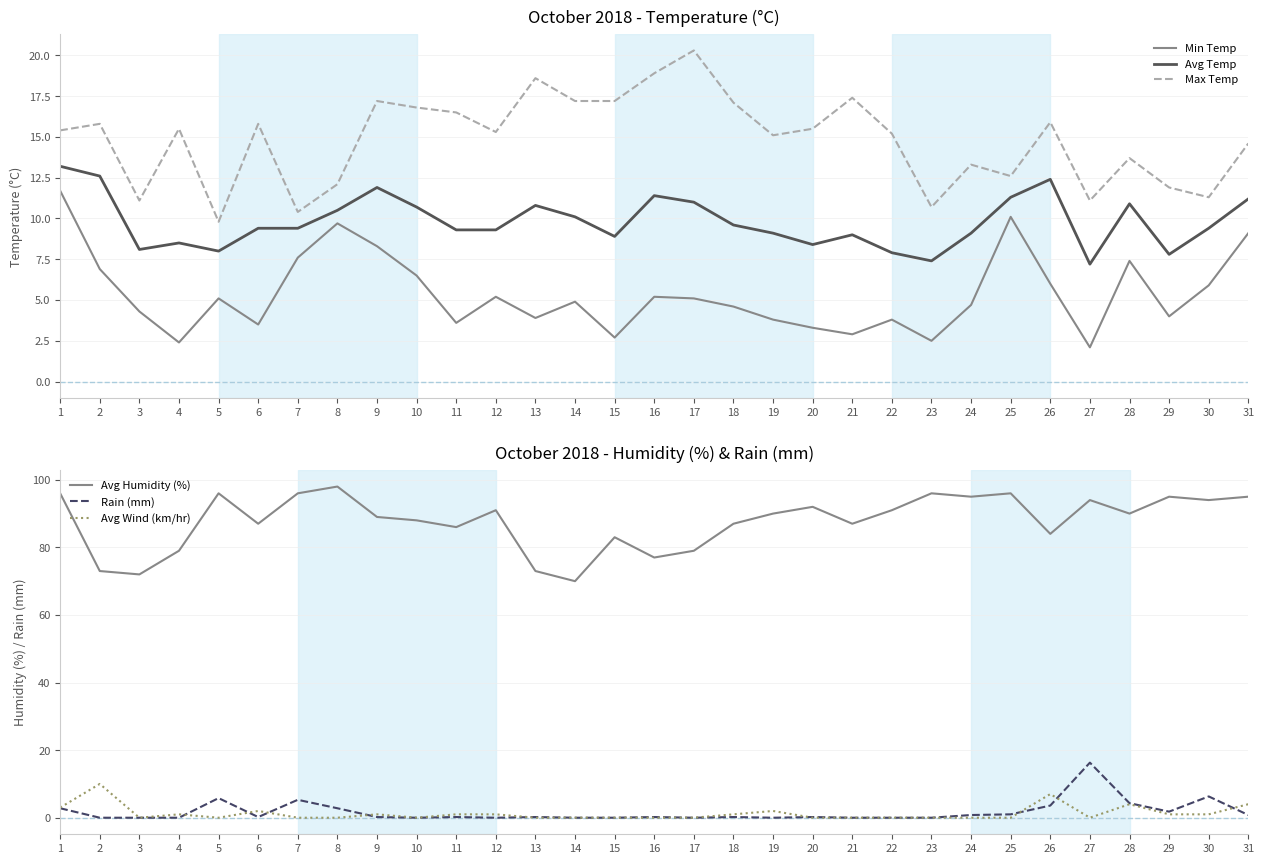

Which series has the largest range (max minus min)?

Avg Humidity (%)